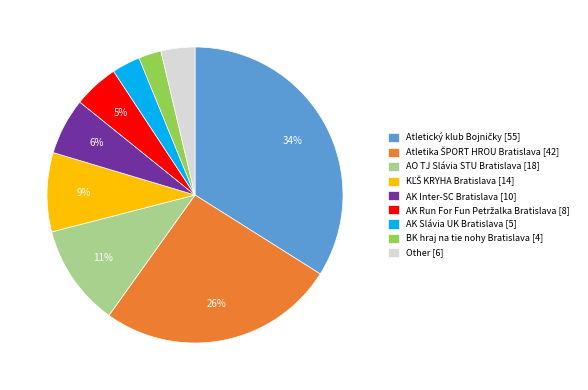

What is the smallest slice in the pie chart?

BK hraj na tie nohy Bratislava